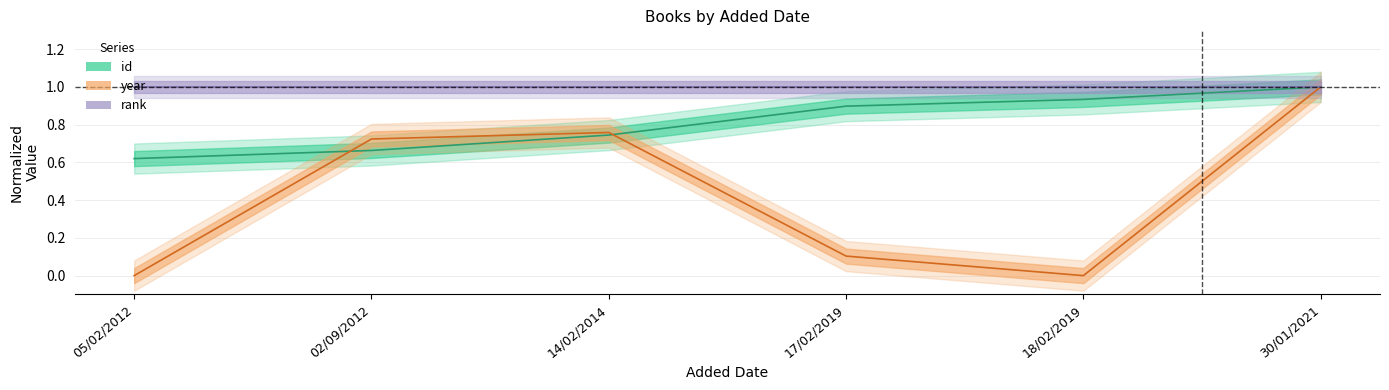

How many categories are shown in the chart?

6